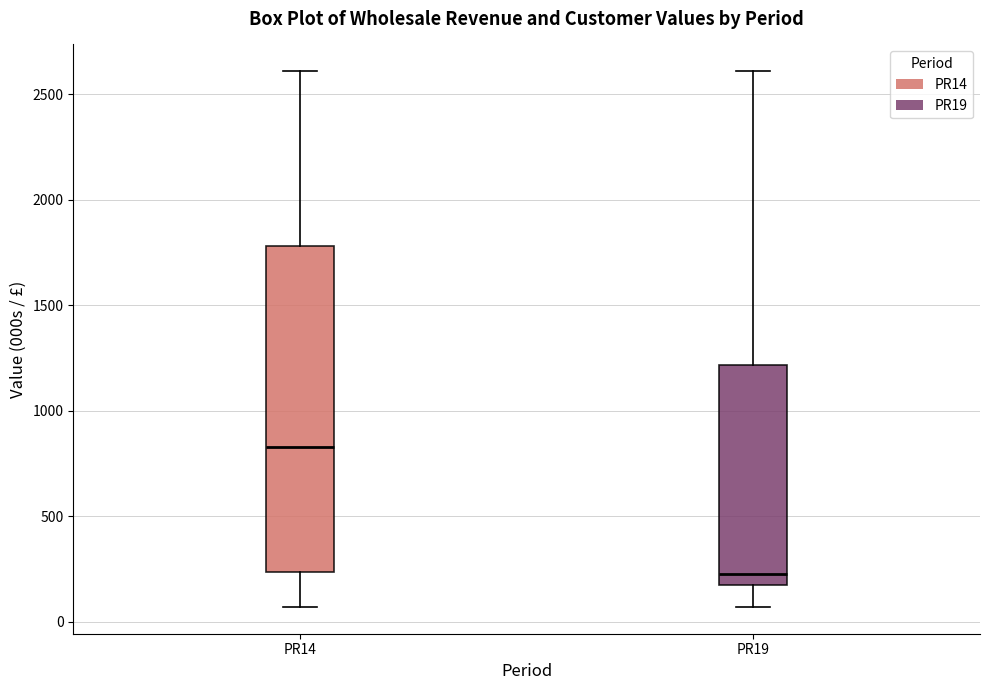

Where does the lower whisker of the box for PR19 end on the y-axis? The values are not printed on the chart, so give them approximately, as read against the axis.

50